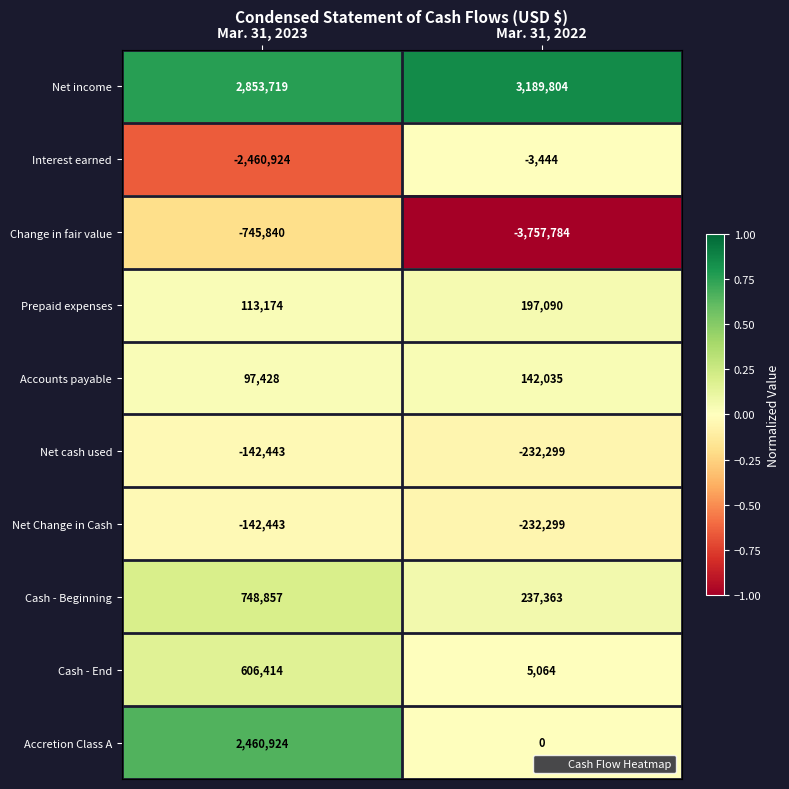

What is the difference between the Accretion Class A values at Mar. 31, 2023 and Mar. 31, 2022?

2460924